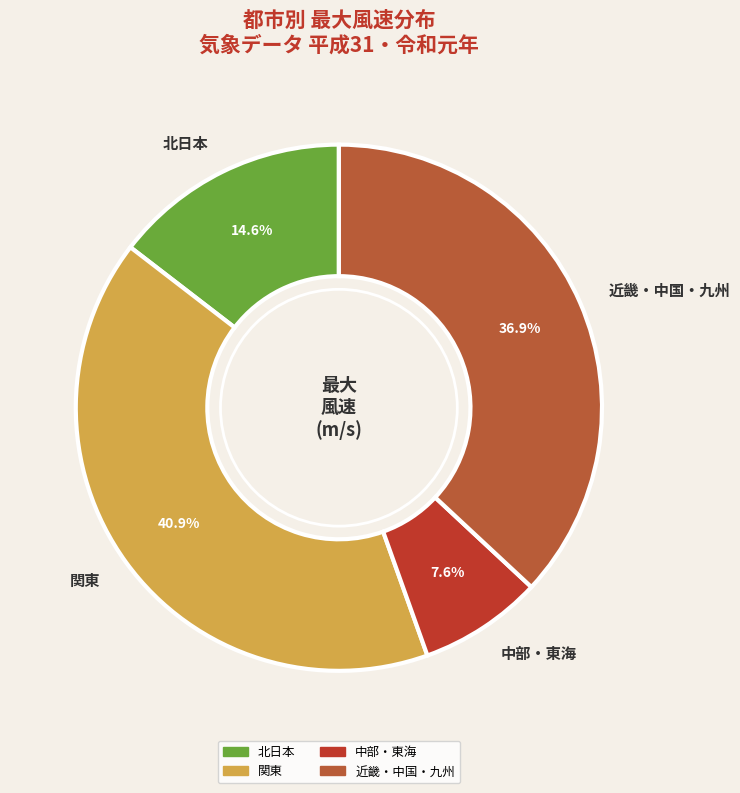

What is the smallest slice in the pie chart?

中部・東海